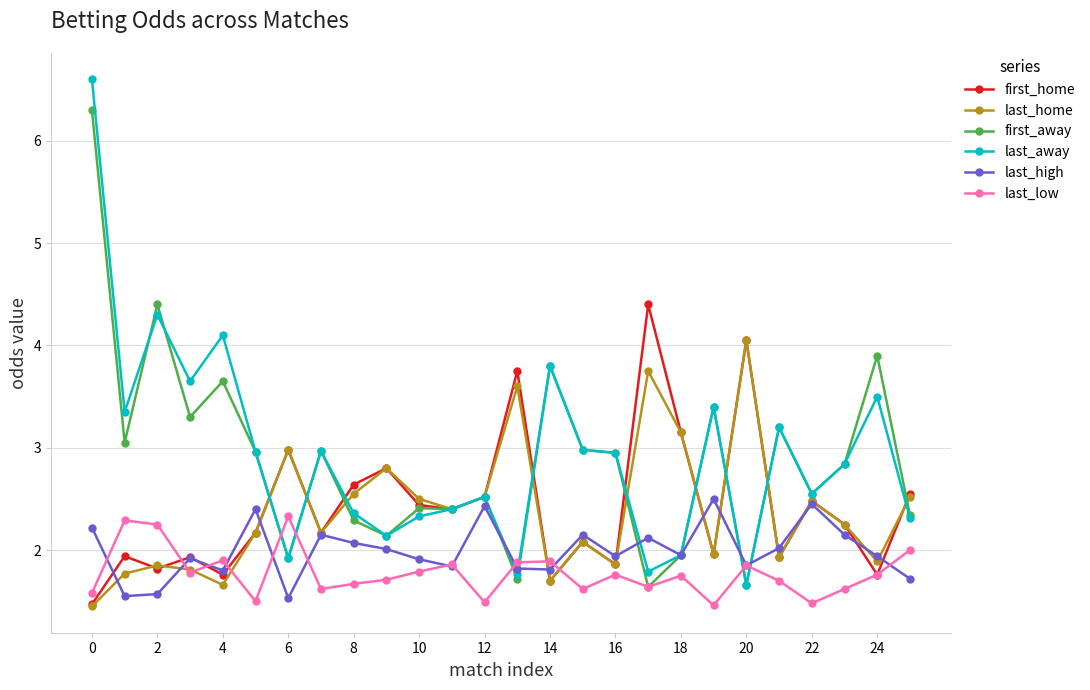

What are all the series names shown in the legend?

first_home, last_home, first_away, last_away, last_high, last_low